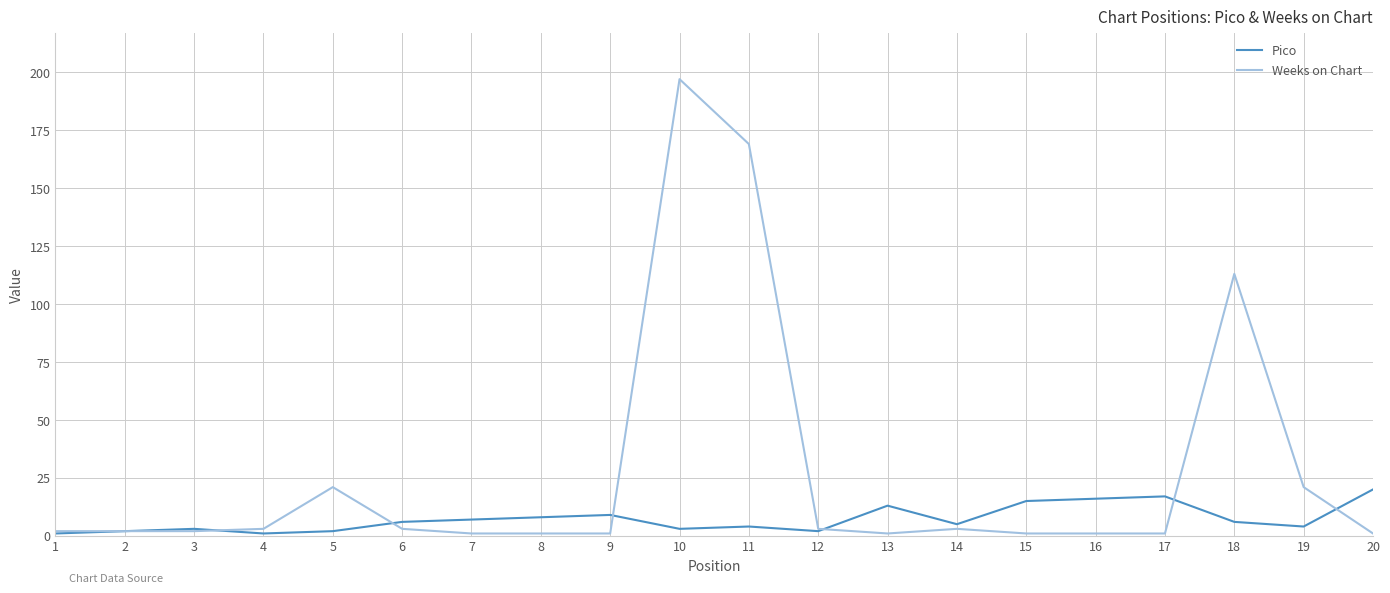

Rank the series at 18 from lowest to highest value.

Pico, Weeks on Chart